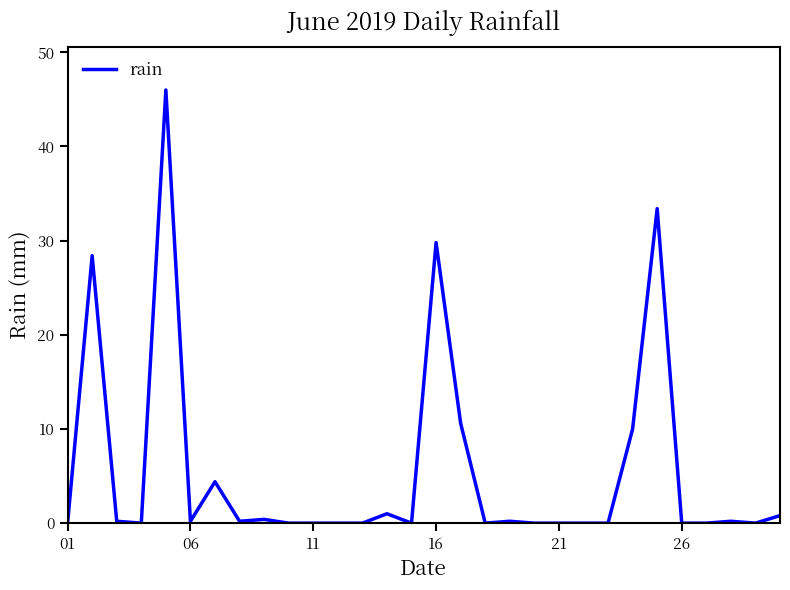

What is the difference between the maximum and minimum values?

46.0